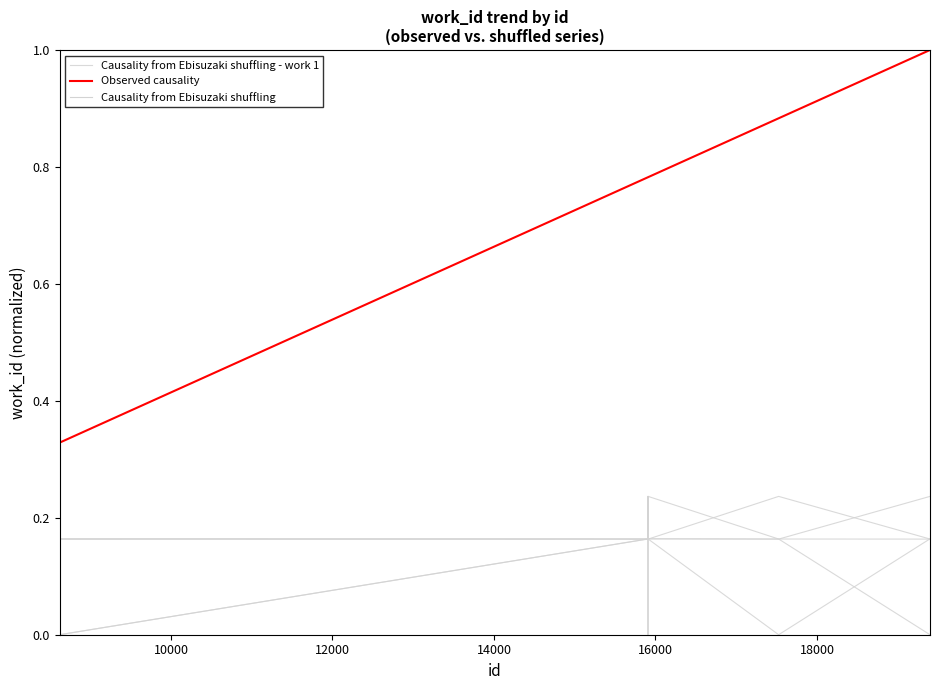

True or false: Observed causality and Causality from Ebisuzaki shuffling - work 1 cross at least once.

False